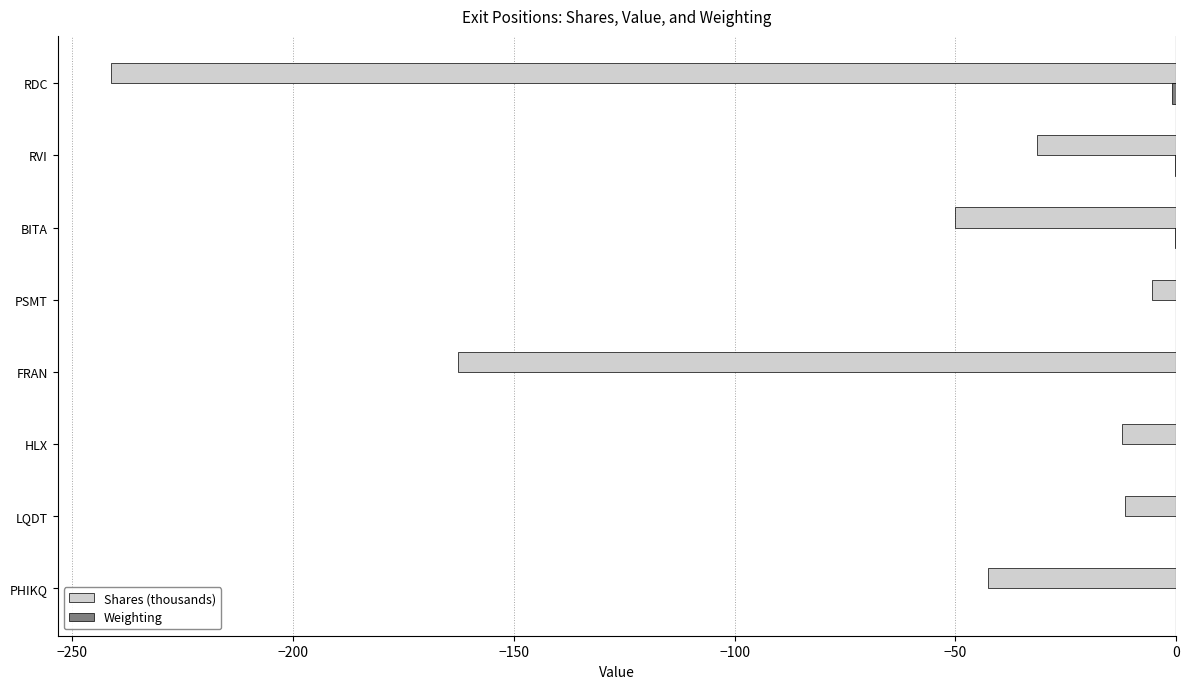

Between PSMT and BITA, which series saw the biggest shift?

Shares (thousands)